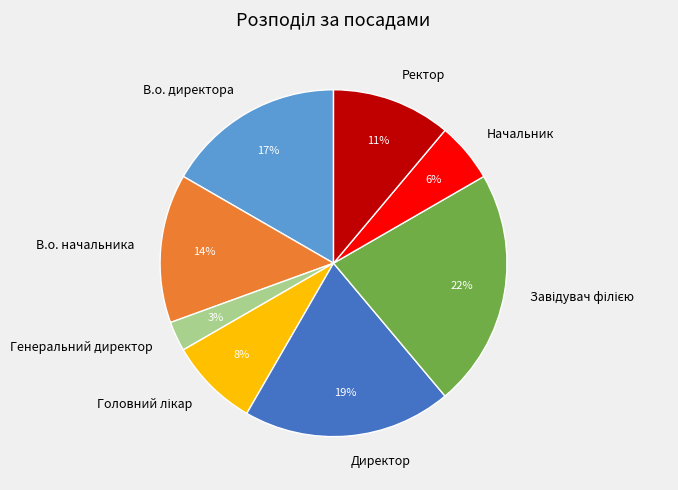

To the nearest percent, what is the average slice percentage?

12%